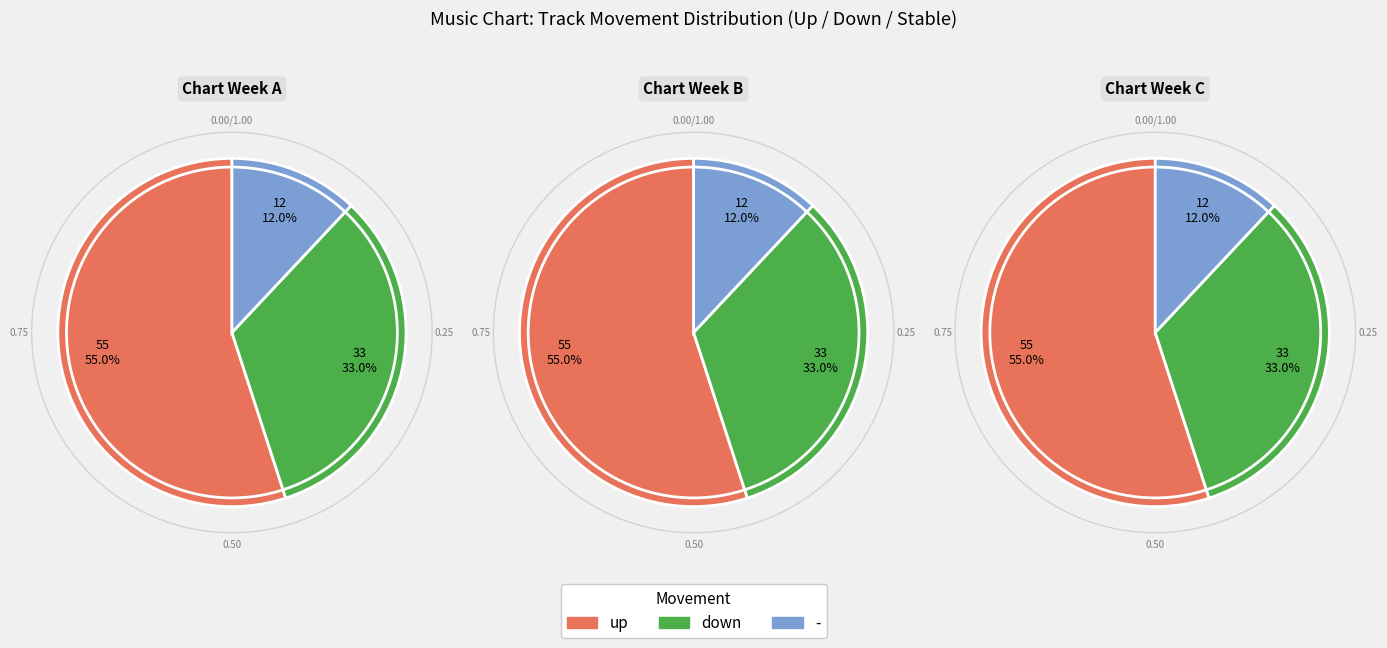

Is up the majority of the pie?

Yes